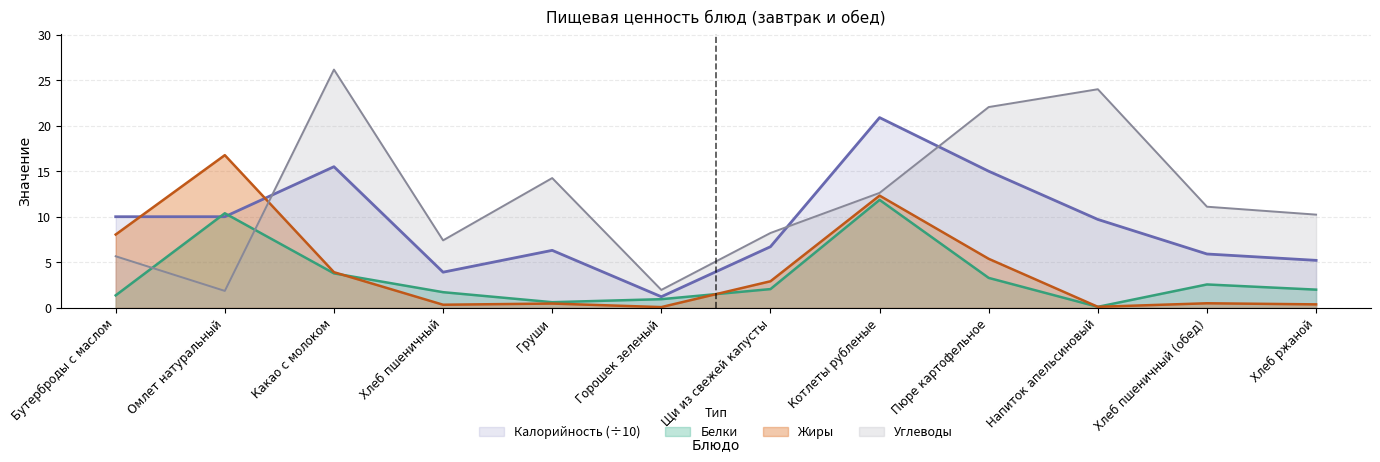

What is the value of the Белки point at the 6th from the left?

0.9